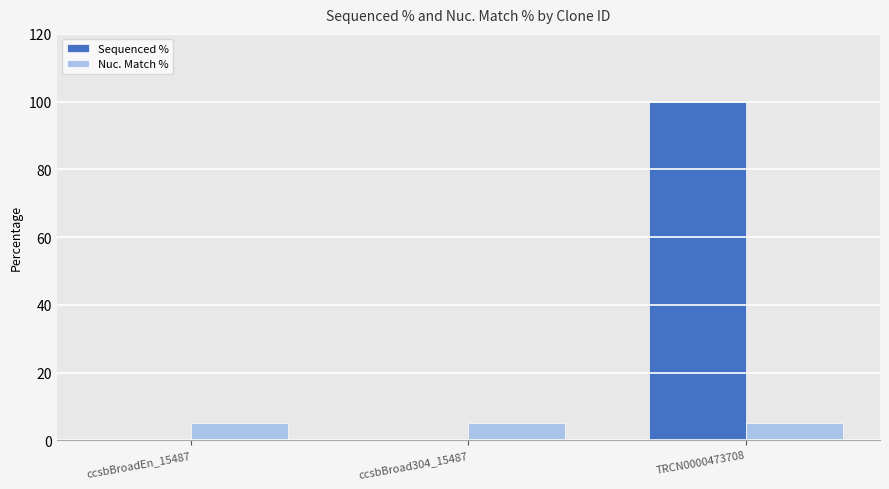

What is the sum of the Nuc. Match % values at TRCN0000473708 and ccsbBroadEn_15487?

10.4